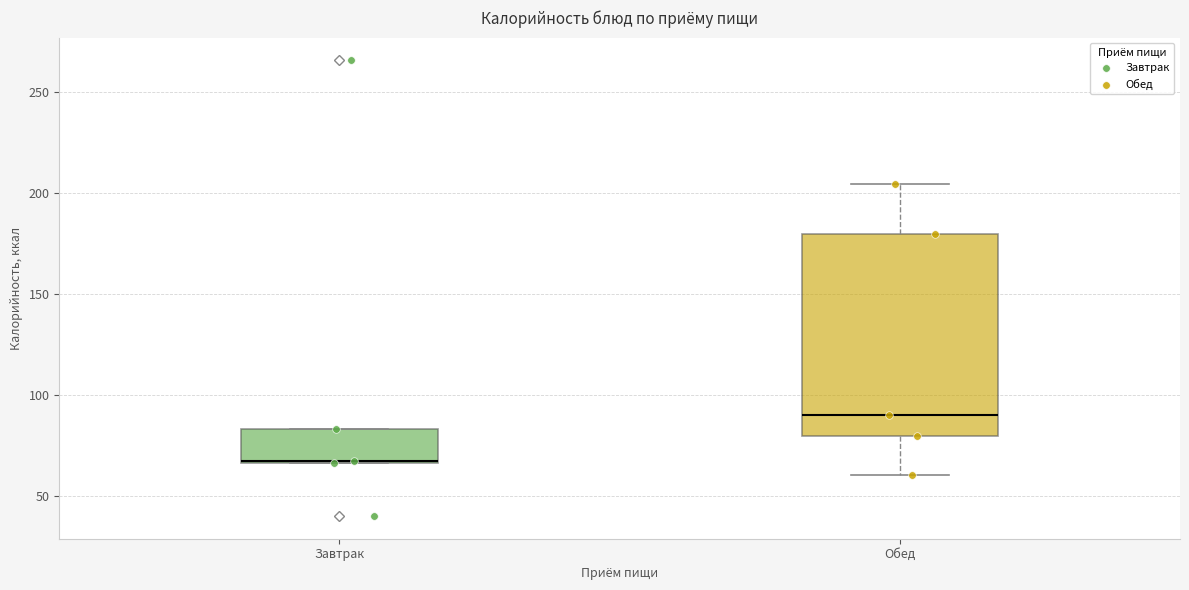

Comparing the boxes themselves (not the whiskers), which one is the tallest?

Обед